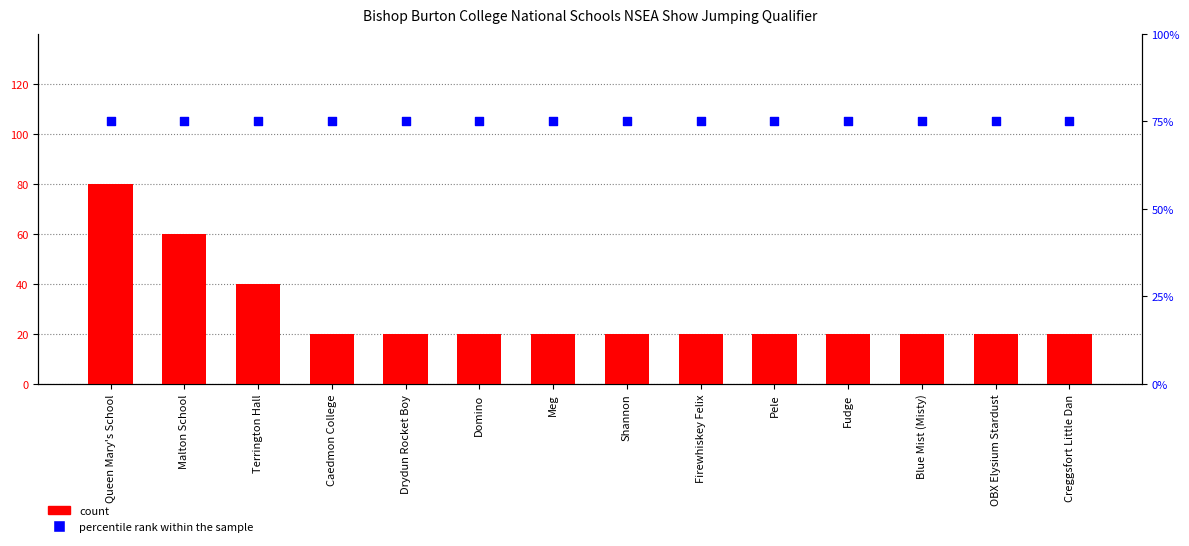

At how many categories does at least one series exceed 12?

14